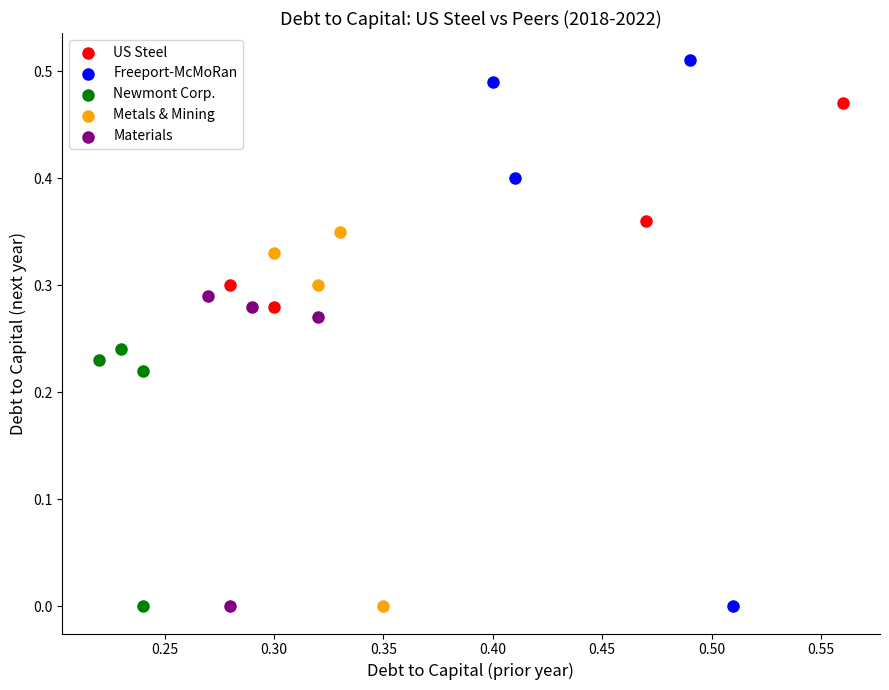

Which series has the largest Y range (max minus min)?

Freeport-McMoRan